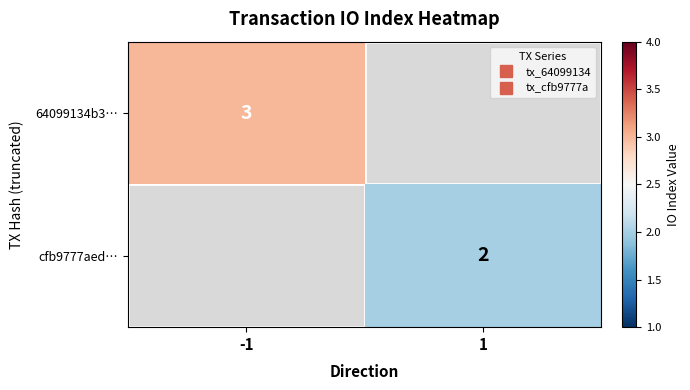

How many data points does each series have?

2